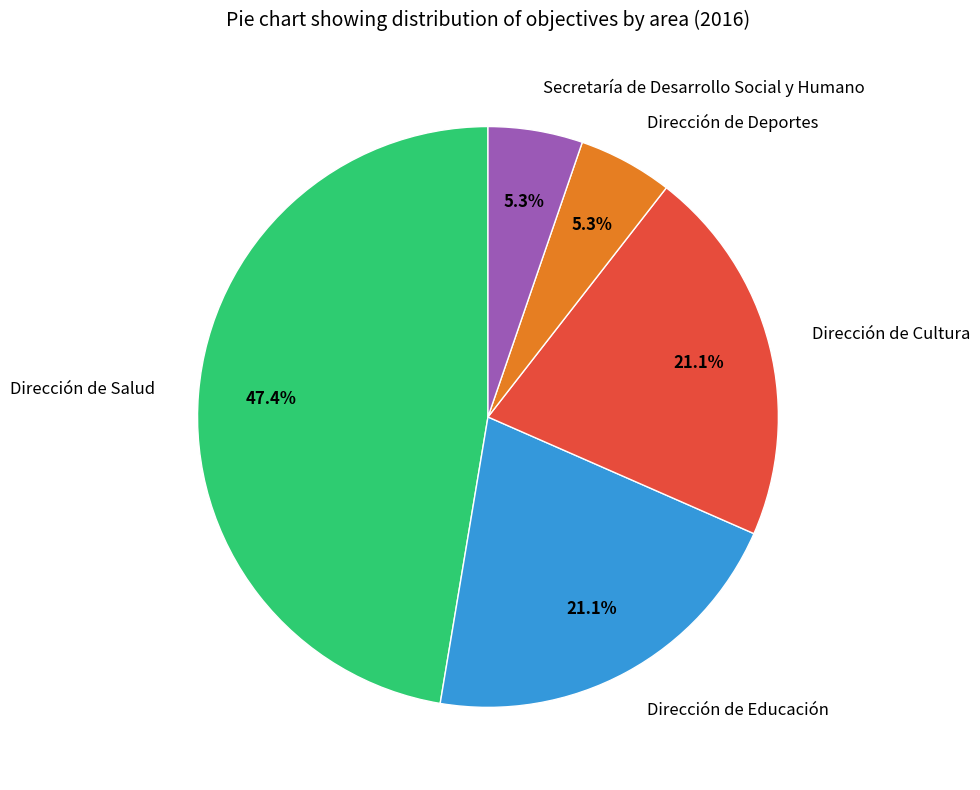

Which slice is the largest?

Dirección de Salud